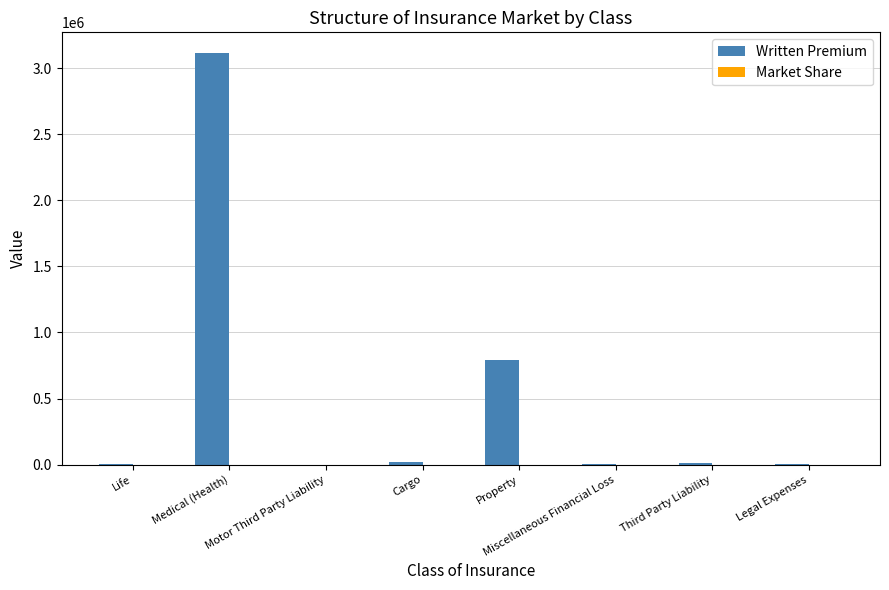

Which series has the largest range (max minus min)?

Written Premium